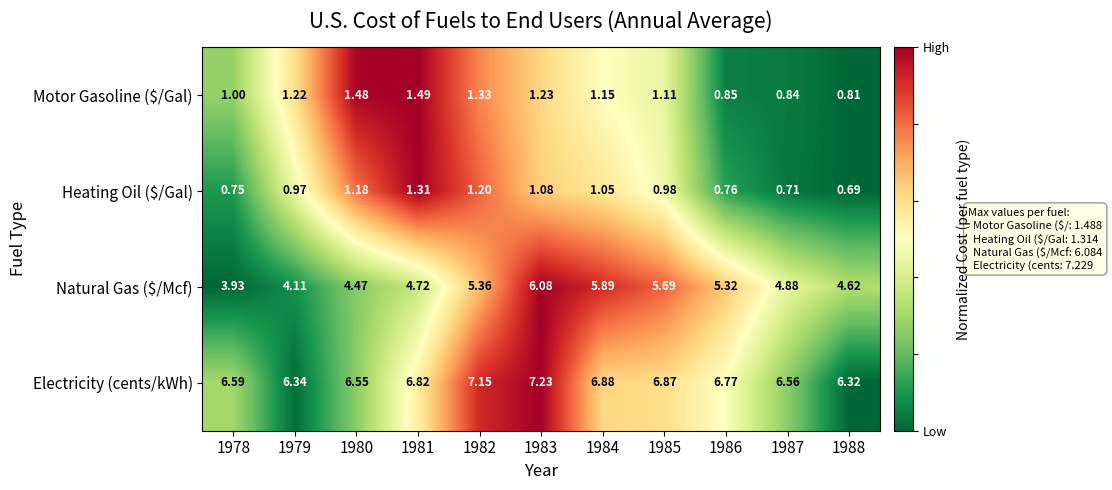

Which series has the largest total across all categories?

Electricity (cents/kWh)